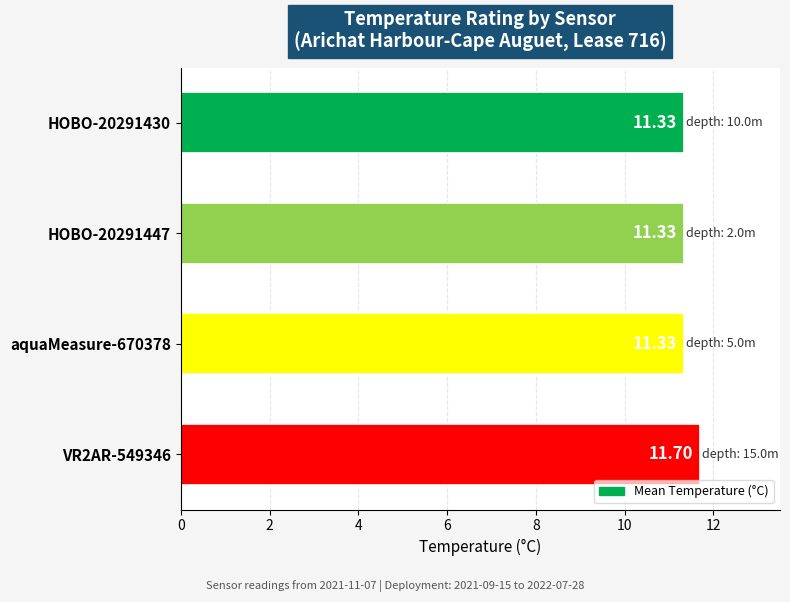

What is the ratio of the value at aquaMeasure-670378 to the value at HOBO-20291430?

1.0